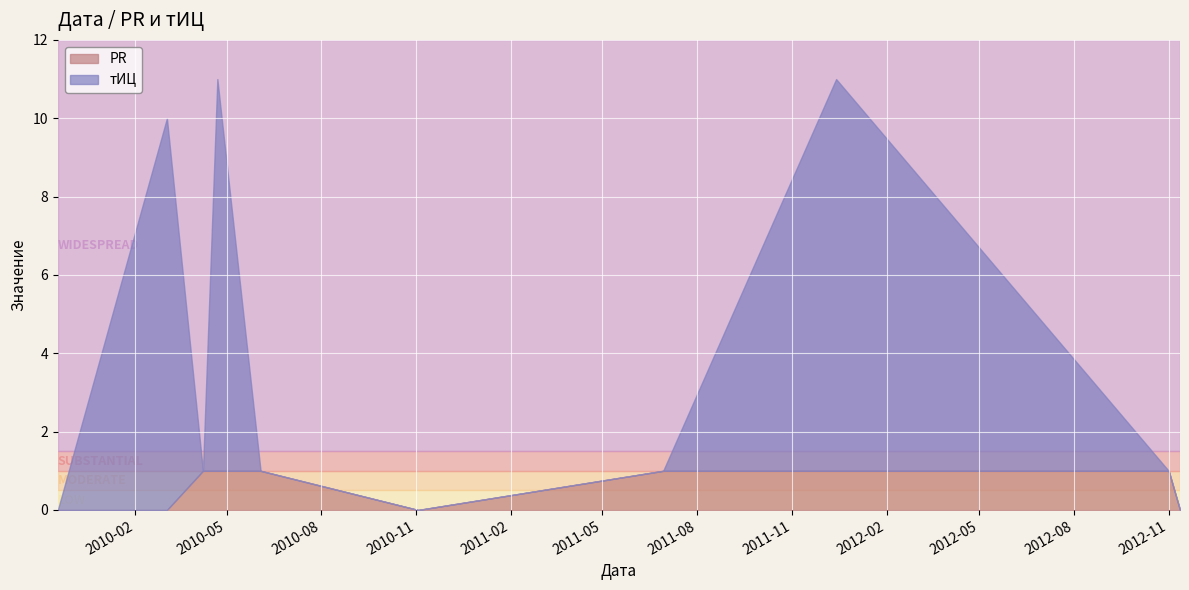

Which series has the widest spread of values?

тИЦ